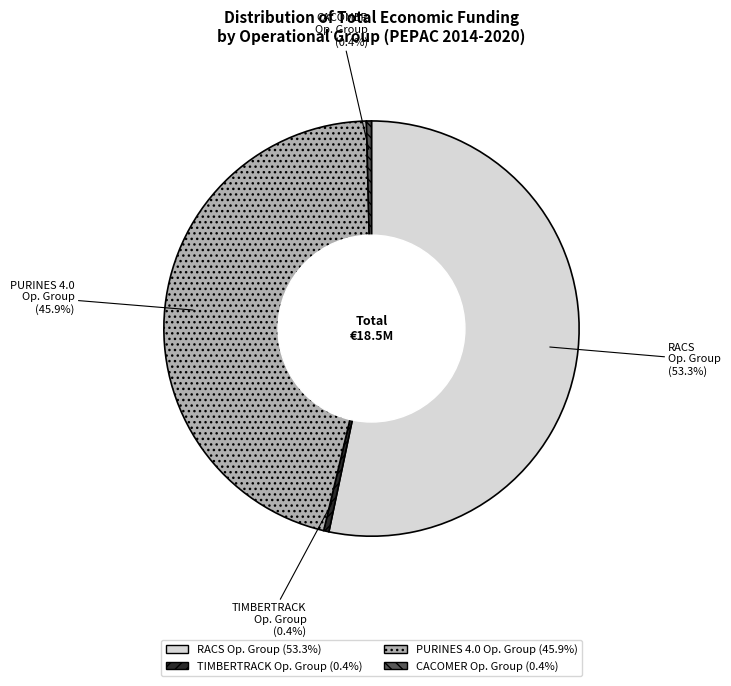

What is the largest slice in the pie chart?

RACS Op. Group